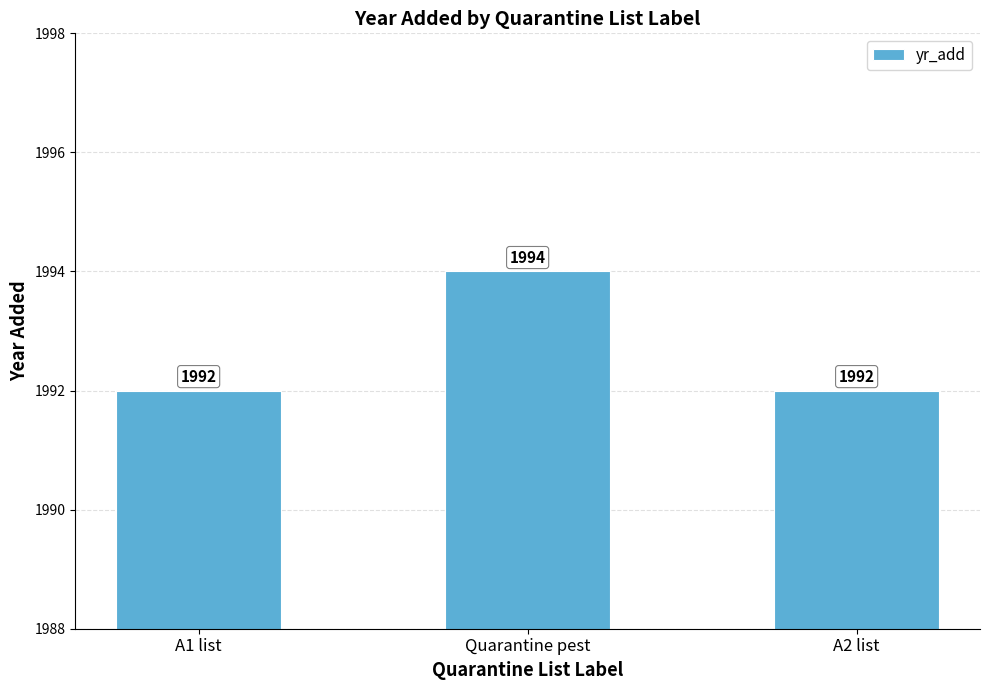

How many data points does each series have?

3